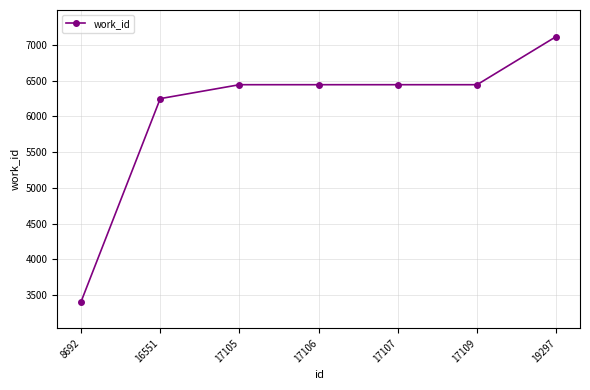

Count the number of categories in the chart.

7